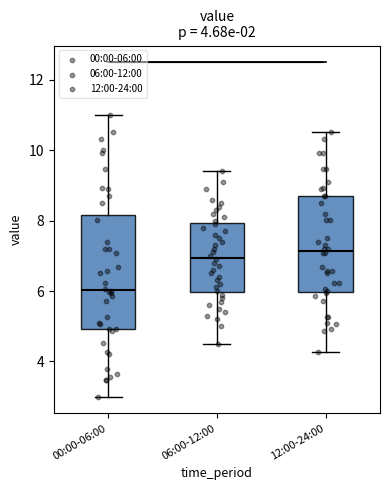

Which box has the lowest median line?

00:00-06:00